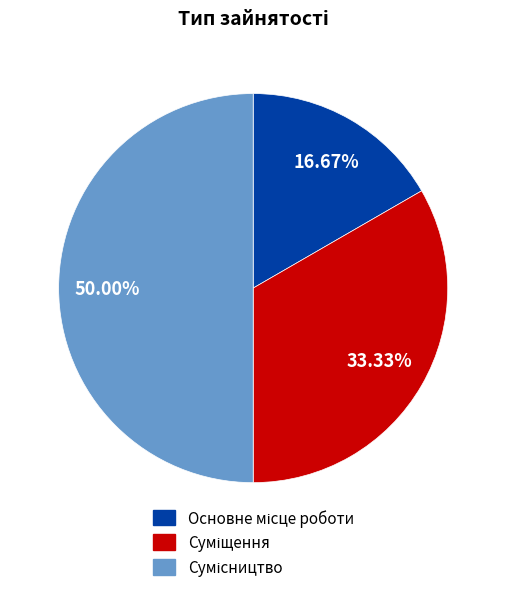

Does Сумісництво represent more than half of the total?

No